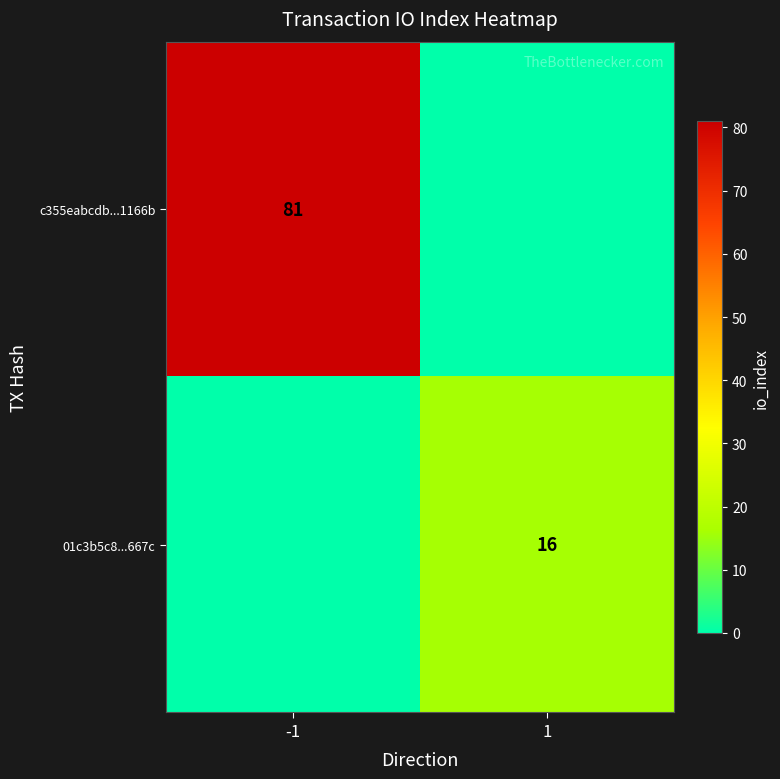

The 01c3b5c8...667c series shows 16 at 1. True or false?

True